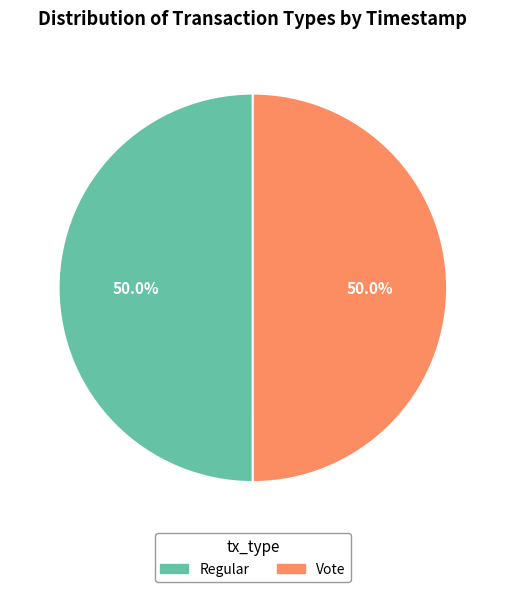

How many slices are in this pie chart?

2